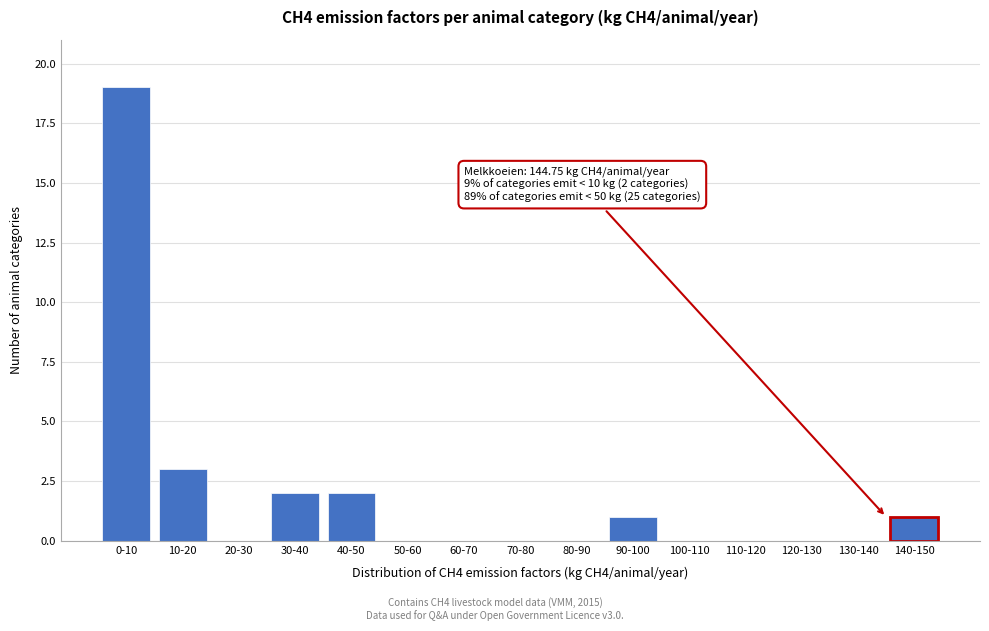

Reading left to right, list all the values displayed in this chart.

0-10=19	10-20=3	20-30=0	30-40=2	40-50=2	50-60=0	60-70=0	70-80=0	80-90=0	90-100=1	100-110=0	110-120=0	120-130=0	130-140=0	140-150=1